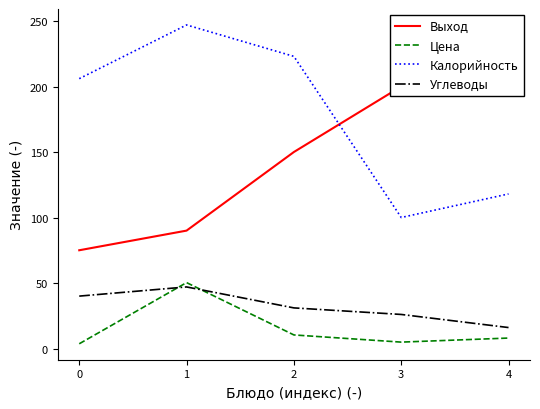

The Калорийность series shows 159.4 at 4. True or false?

False